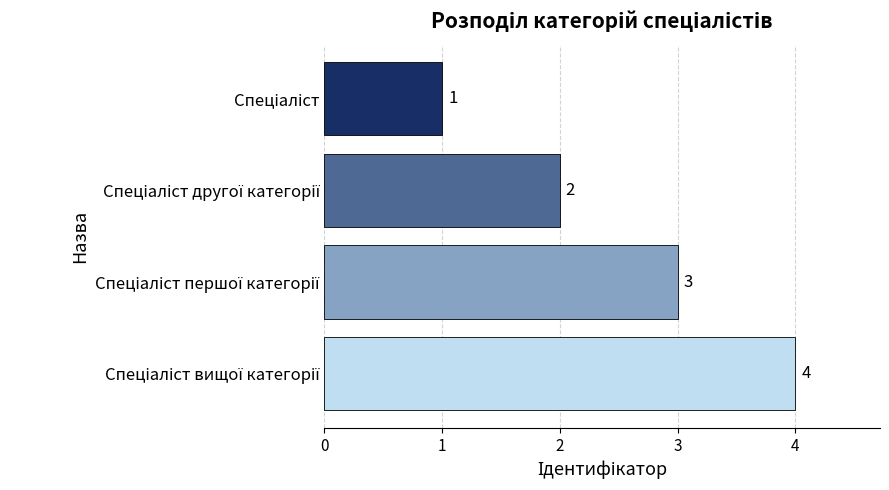

Are the bars grouped side by side (vs. stacked)?

No